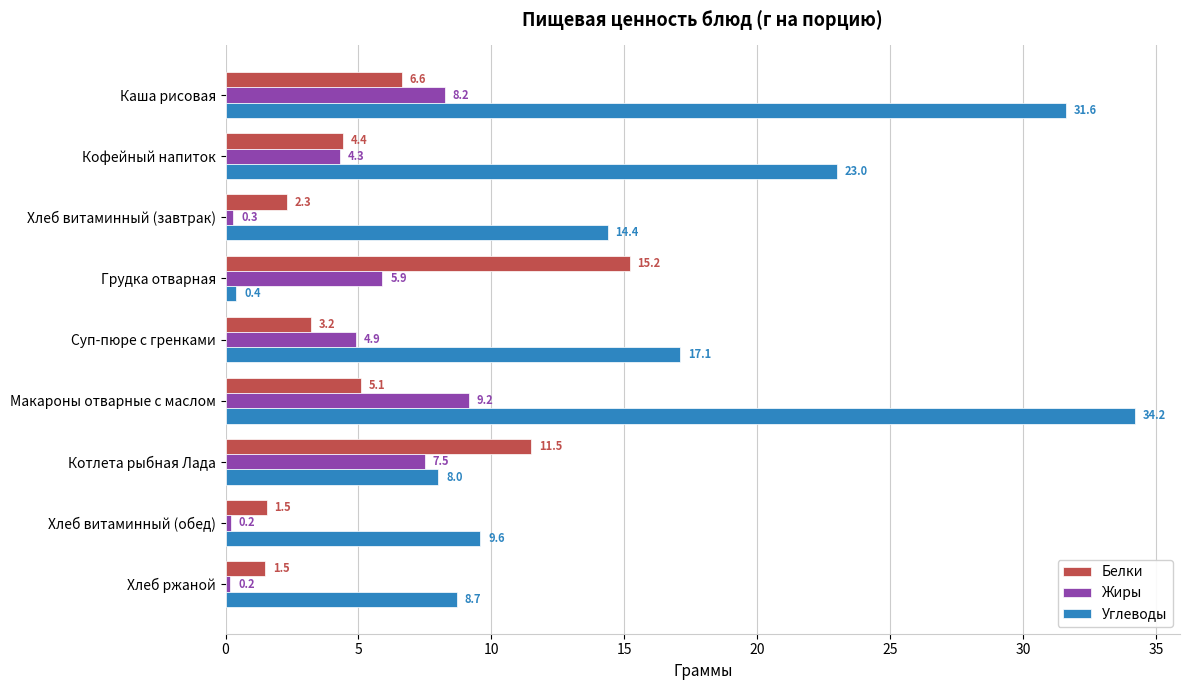

At which category does the chart reach its peak across all series?

Макароны отварные с маслом